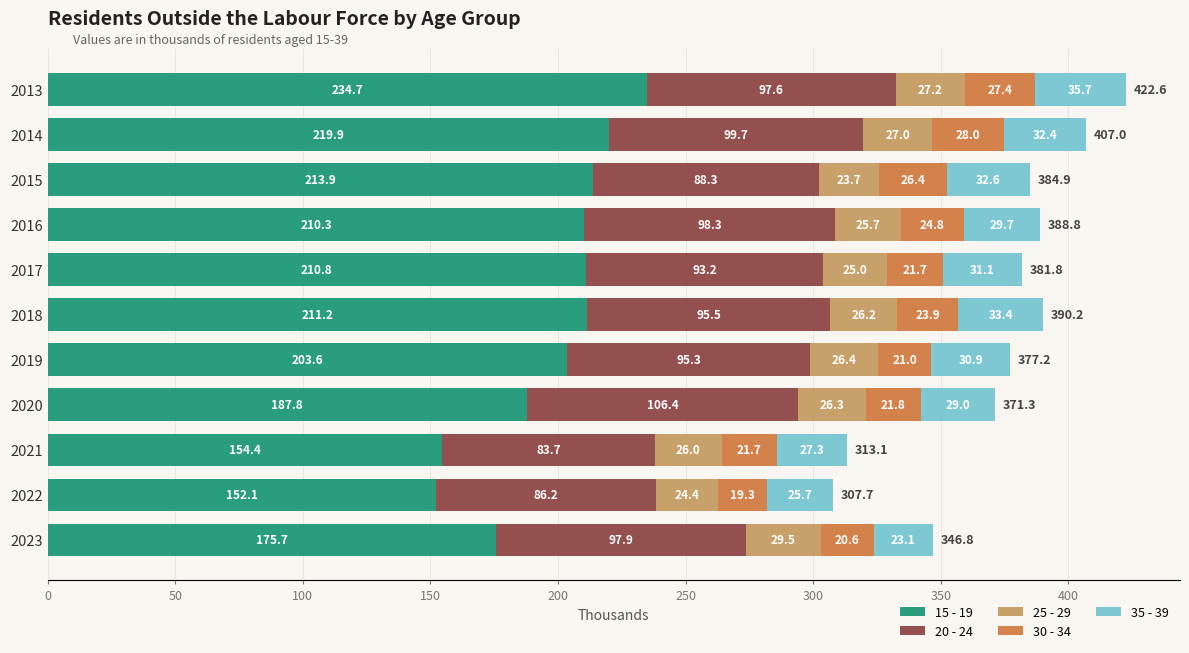

What are all the series names shown in the legend?

15 - 19, 20 - 24, 25 - 29, 30 - 34, 35 - 39